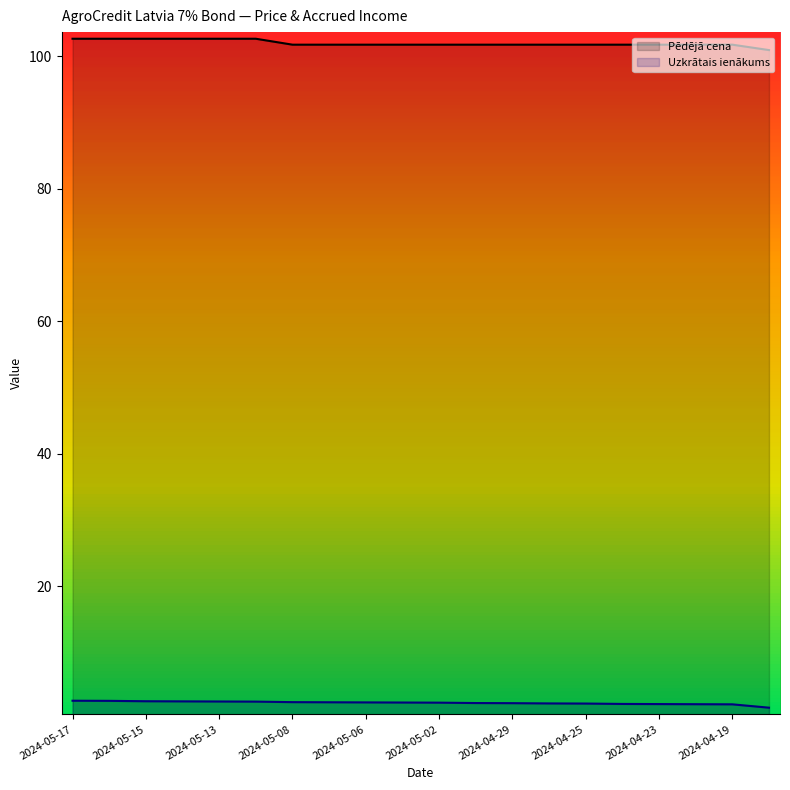

Which category has the highest value in the Pēdējā cena series?

2024-05-17